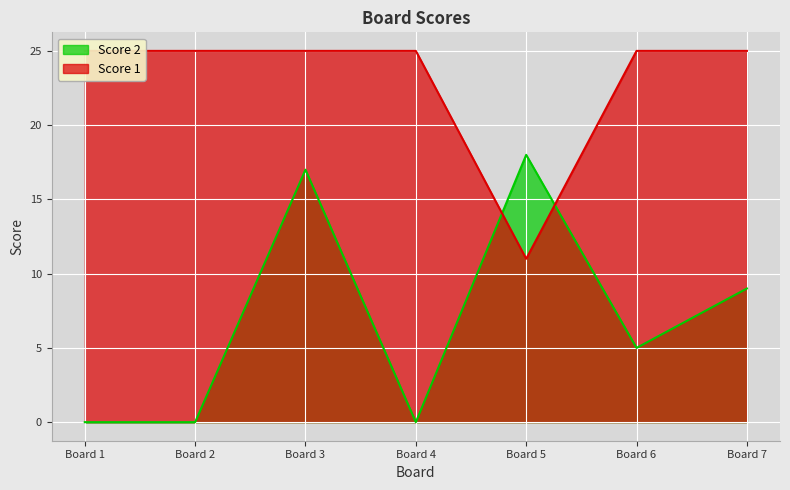

At which label does Score 2 reach its peak?

Board 5